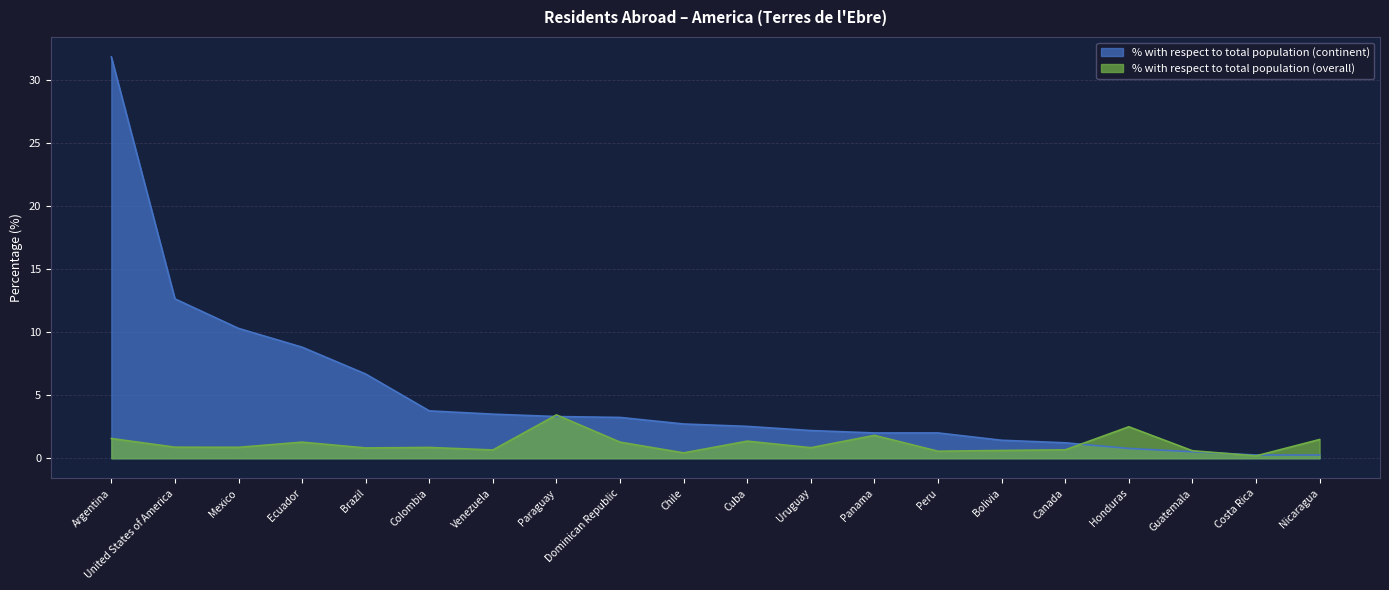

At Cuba, list the series in order from smallest to largest.

% with respect to total population (overall), % with respect to total population (continent)